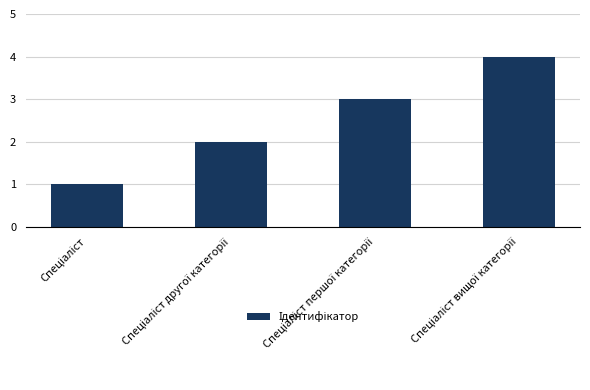

What is the greatest value displayed?

4